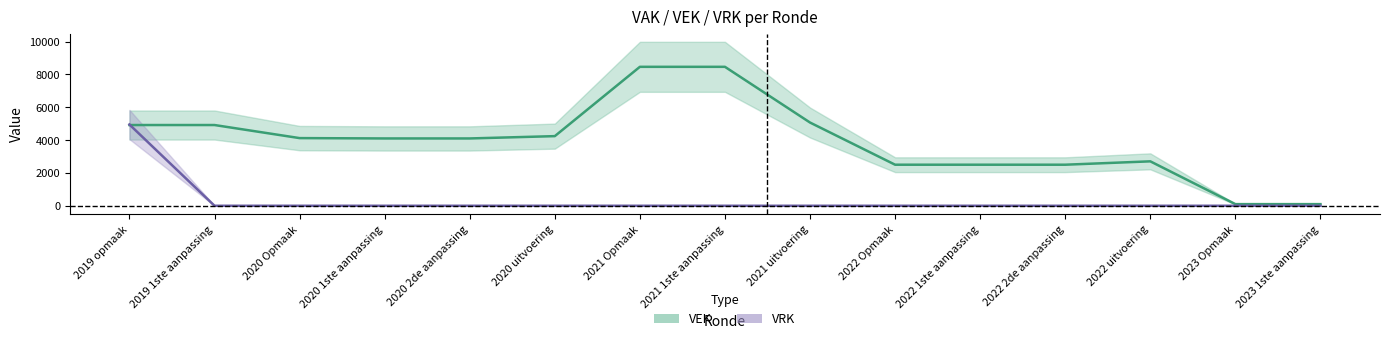

True or false: VEK has more than 1 interior local peaks.

False